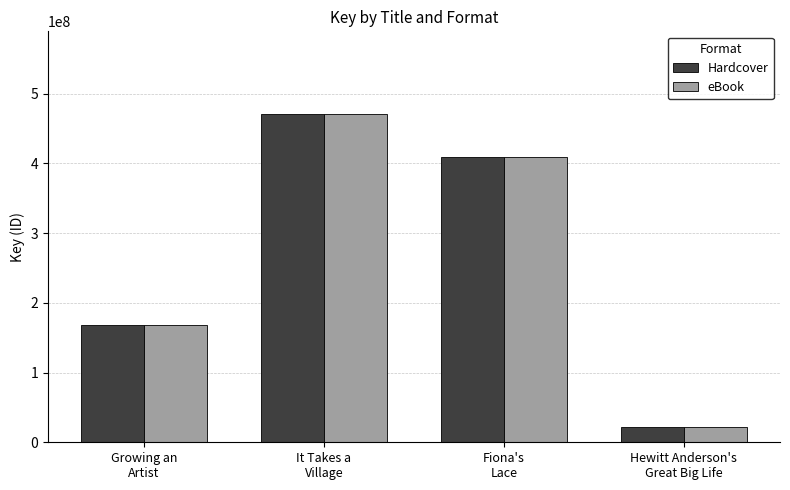

What is the average value of the Hardcover series?

267963485